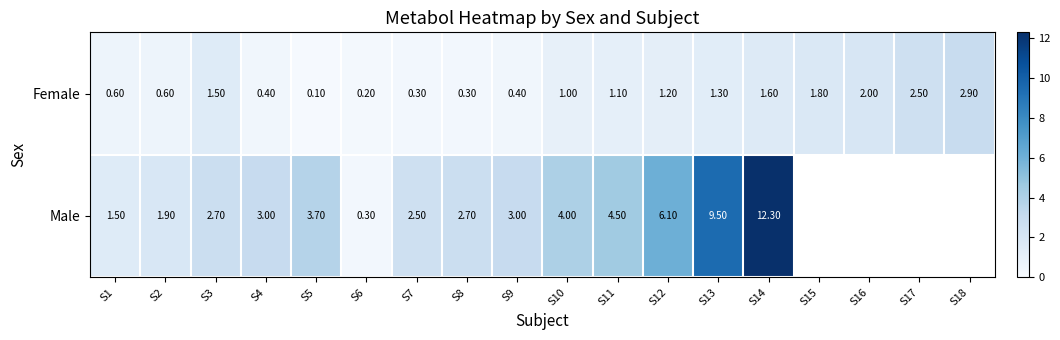

Between S6 and S7, which series saw the biggest shift?

Male